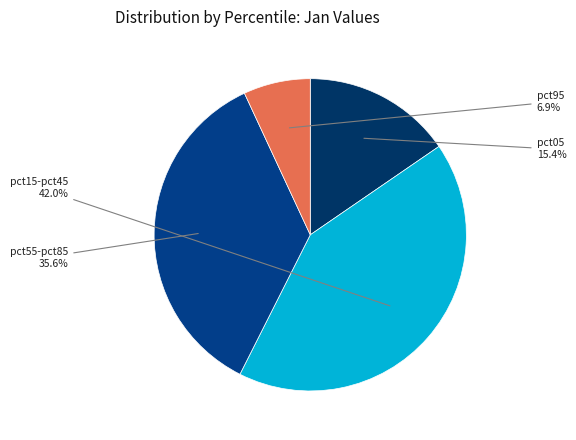

What is the smallest slice in the pie chart?

pct95